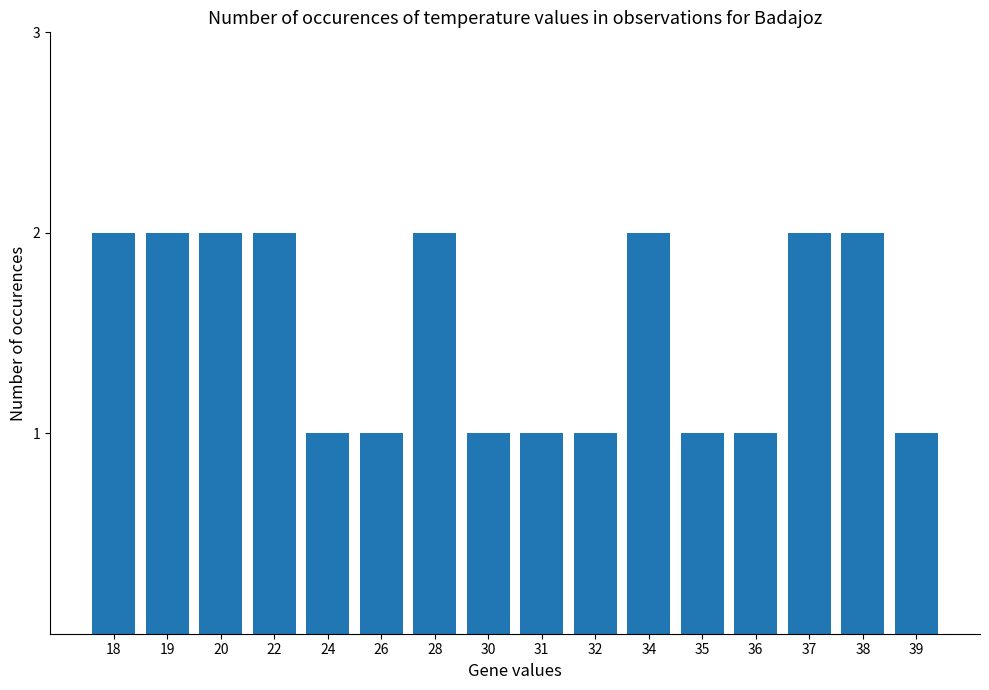

Is it true that the value at 19 is 1?

False